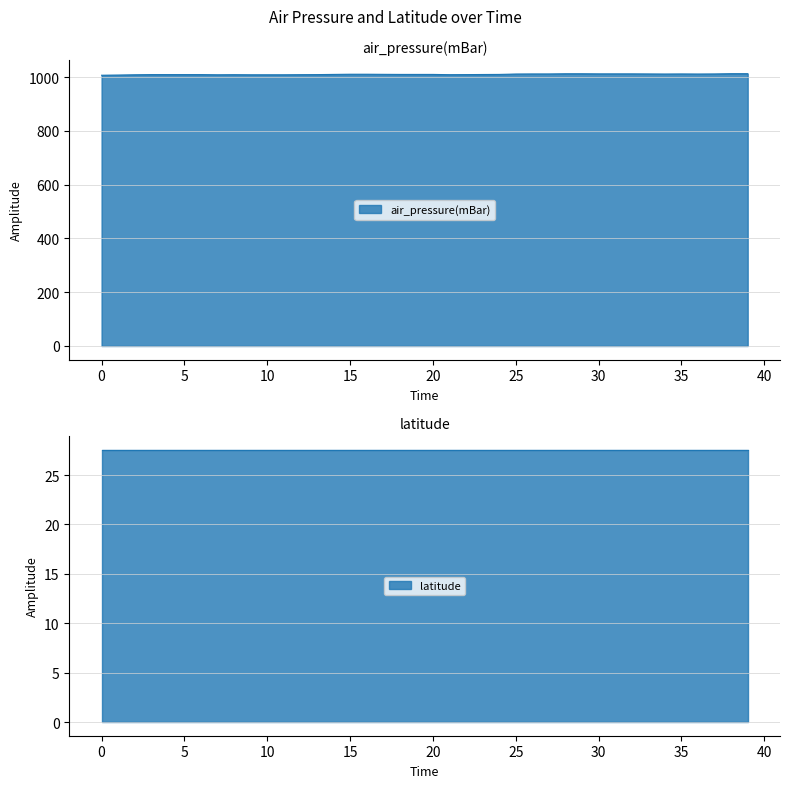

What is the minimum value for air_pressure(mBar)?

1007.5